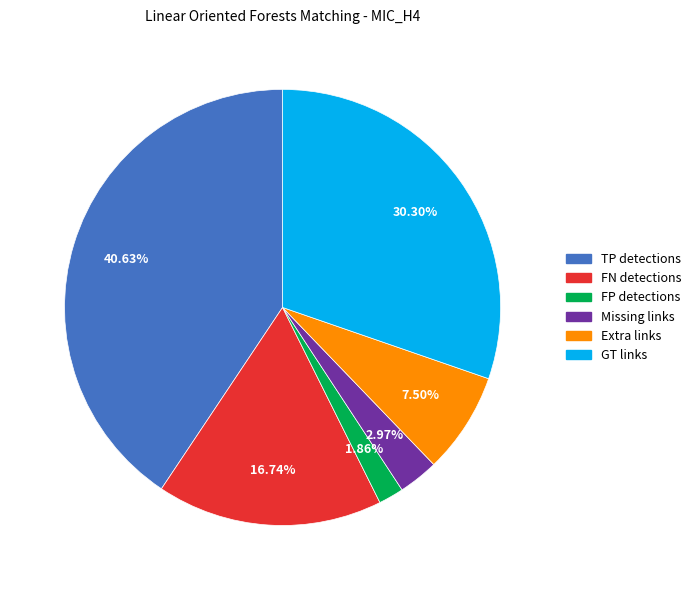

Does FP detections account for over 50% of the chart?

No